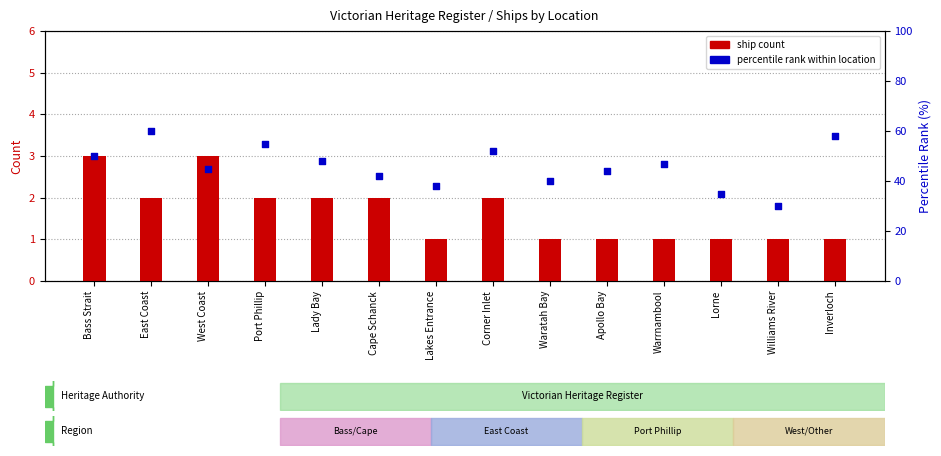

Which series contains the highest Y value?

percentile rank